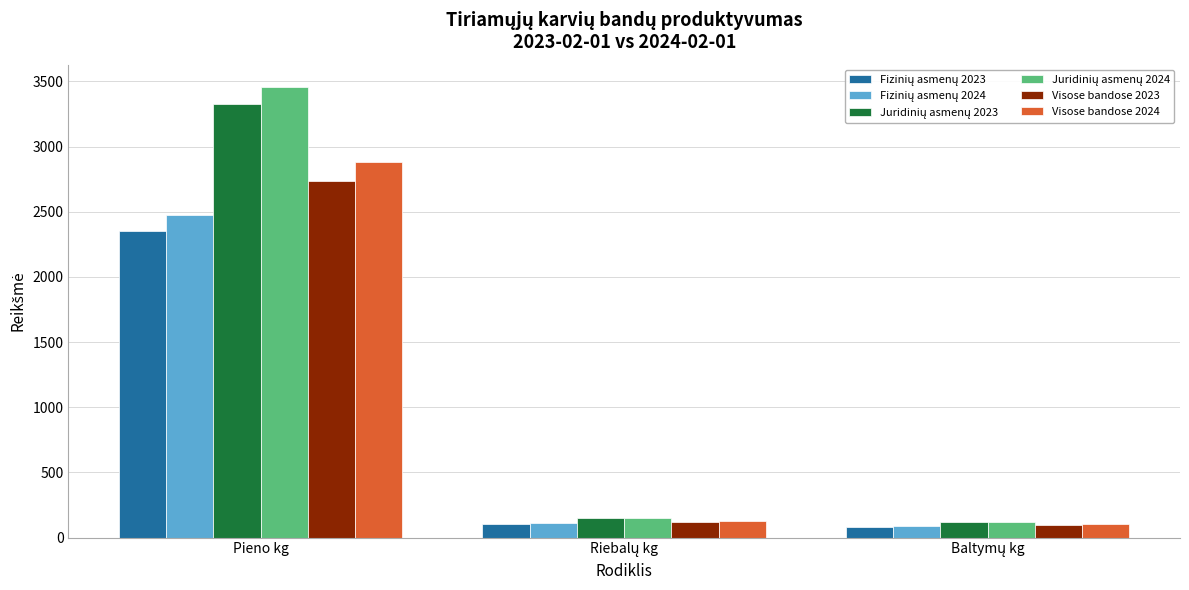

The Visose bandose 2024 series shows 2880 at Pieno kg. True or false?

True